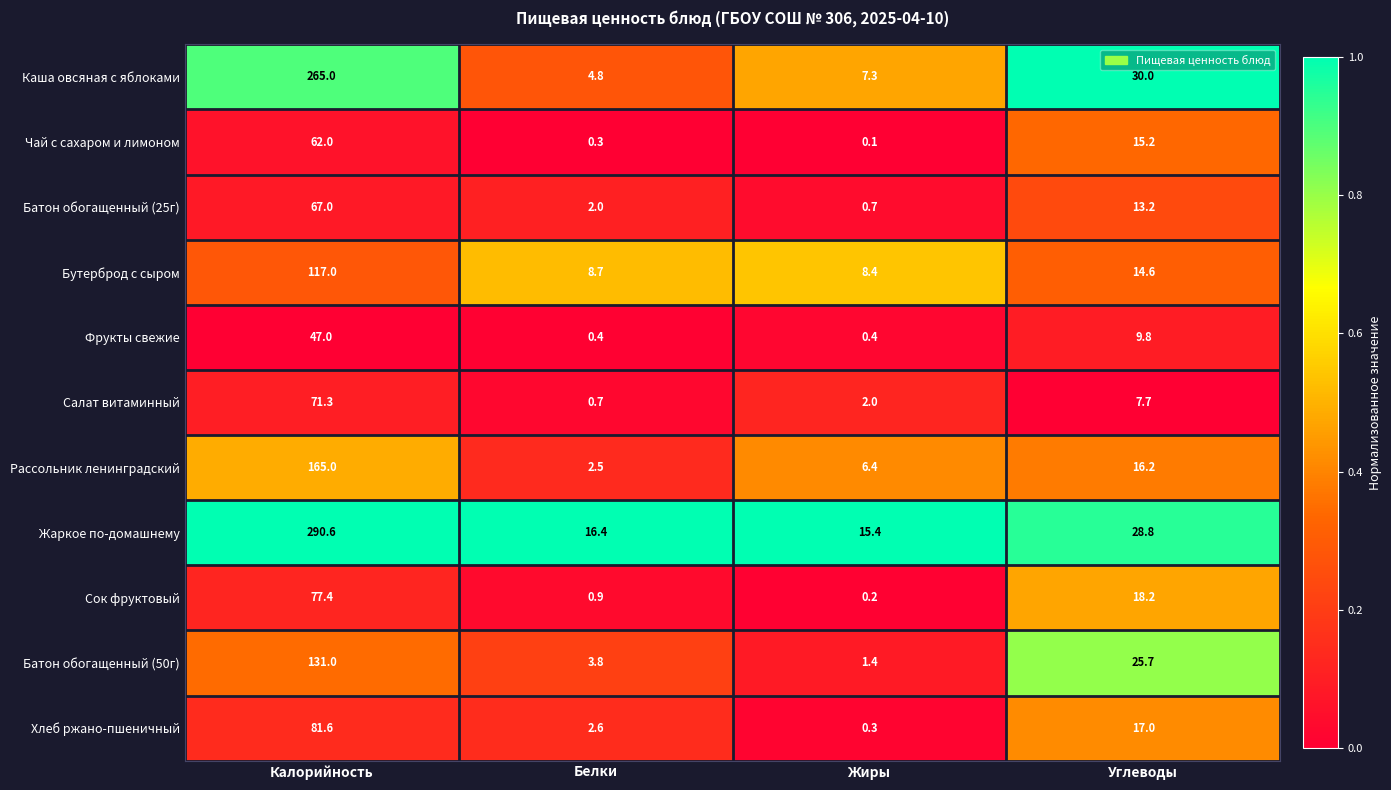

At how many categories does at least one series exceed 0?

4